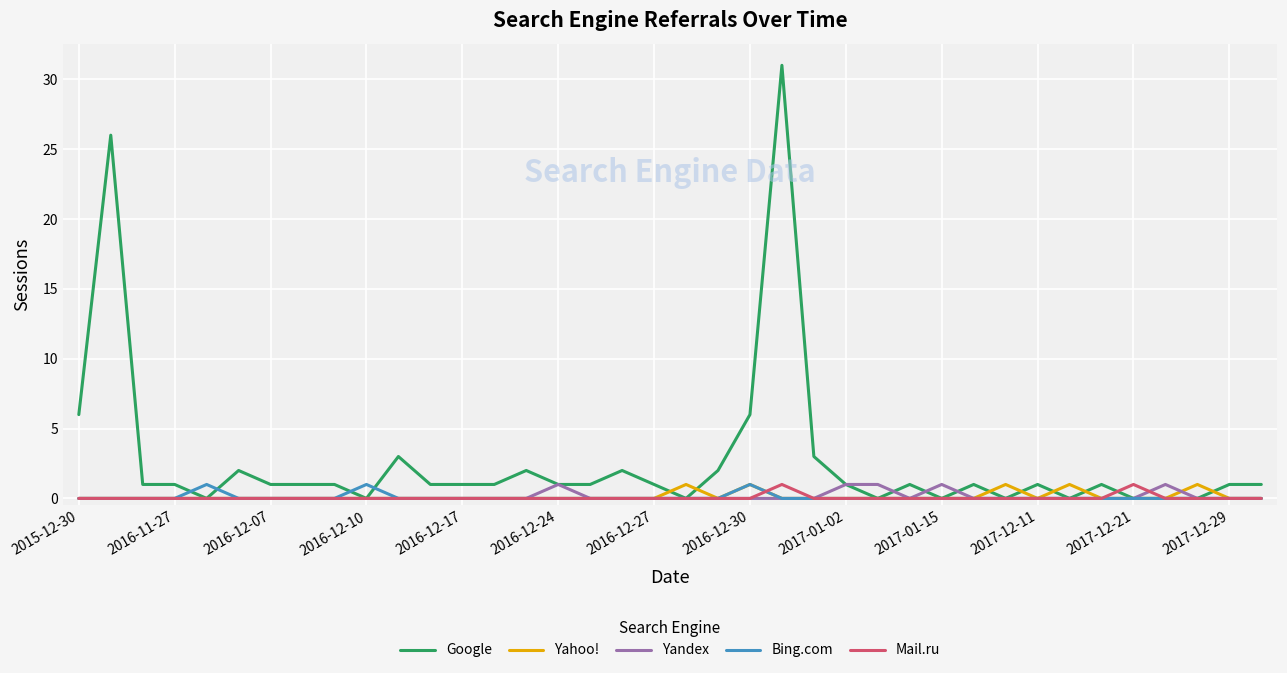

What is the greatest value displayed?

31